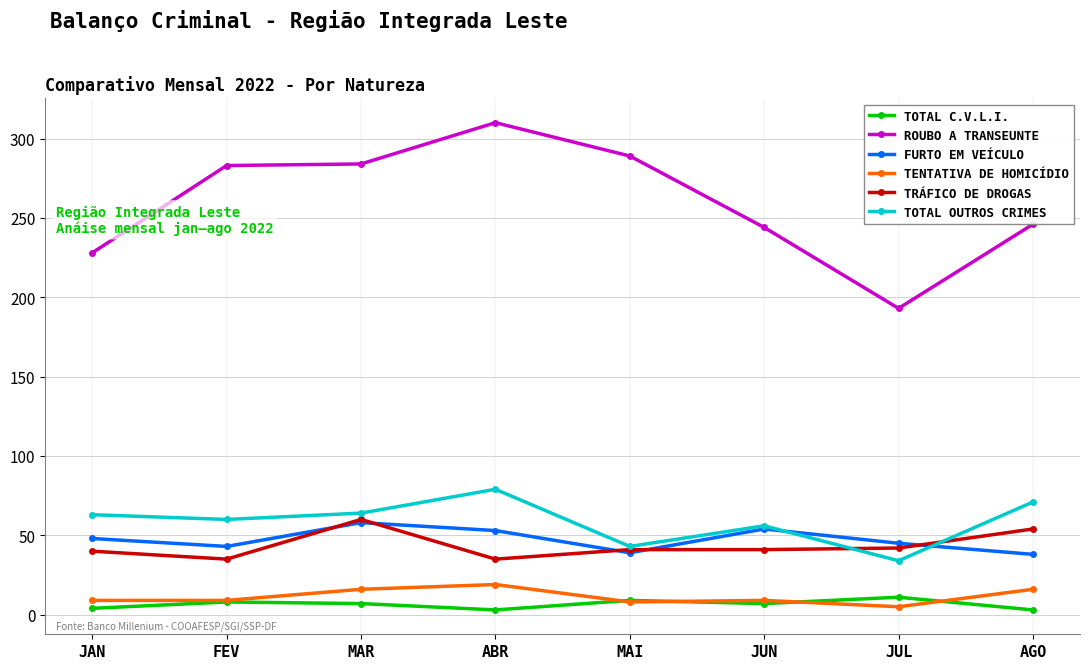

What is the total value across all series at JUN?

411